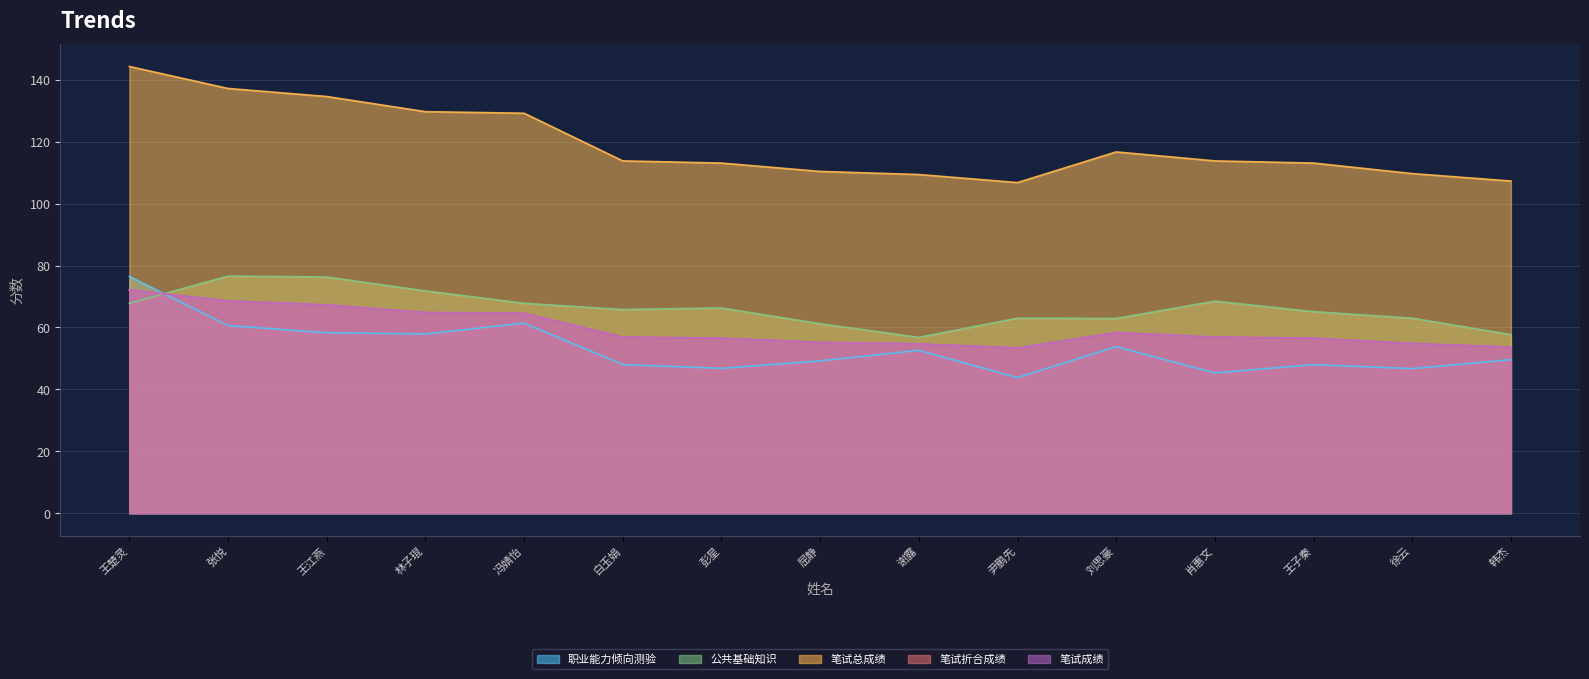

What position from the left is 徐云?

14